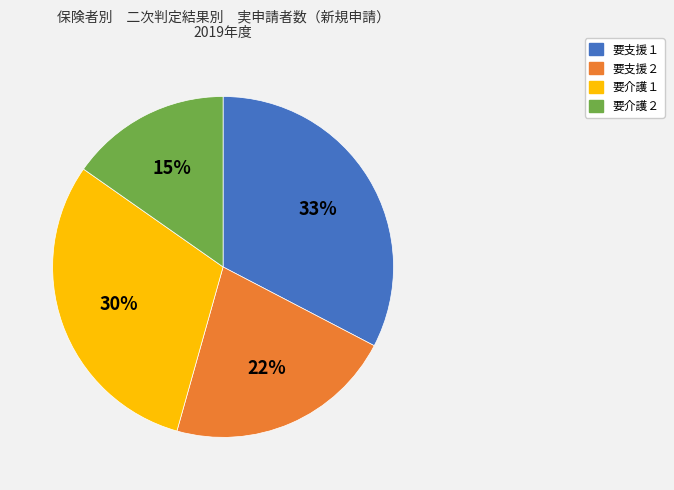

To the nearest percent, what is the average slice percentage?

25%